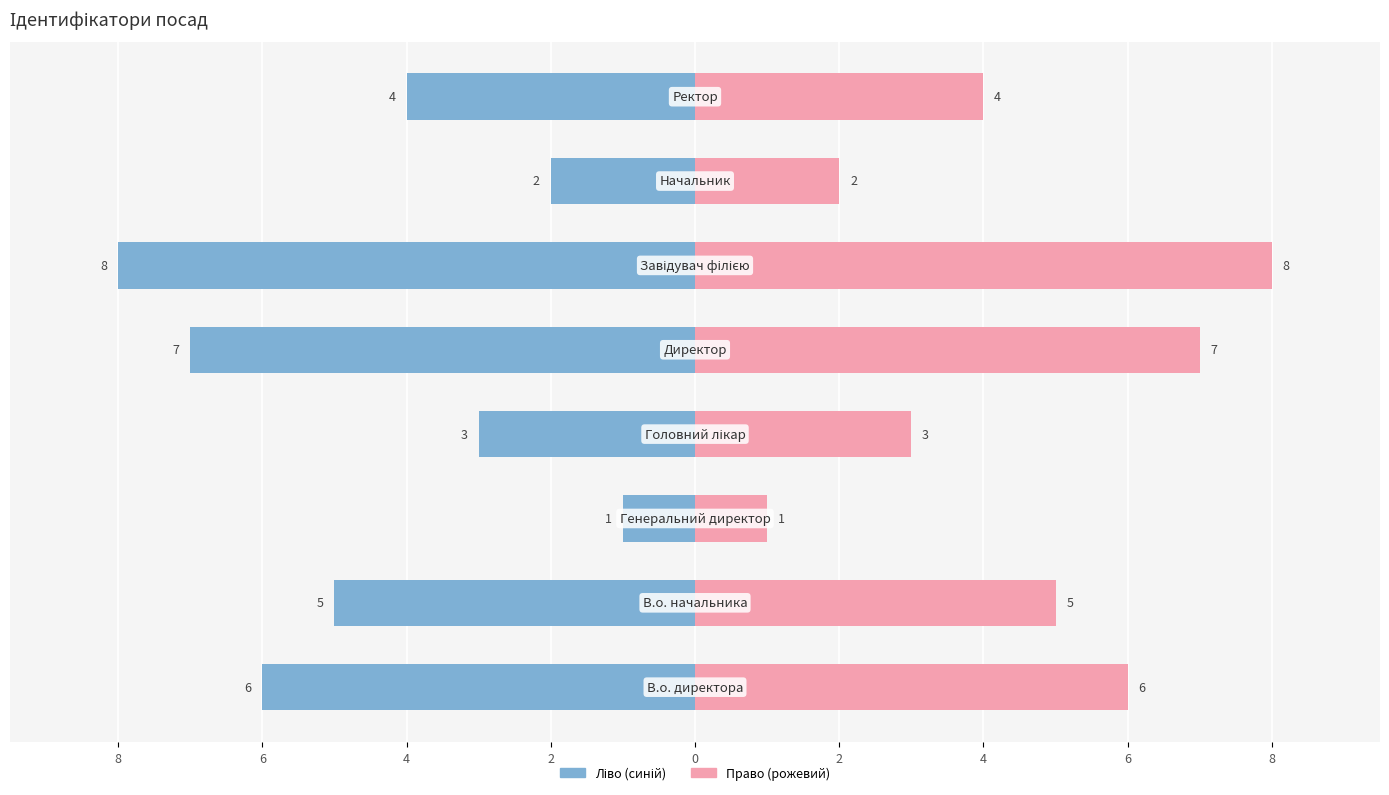

At 2, list the series in order from largest to smallest.

Ідентифікатор (право), Ідентифікатор (ліво)